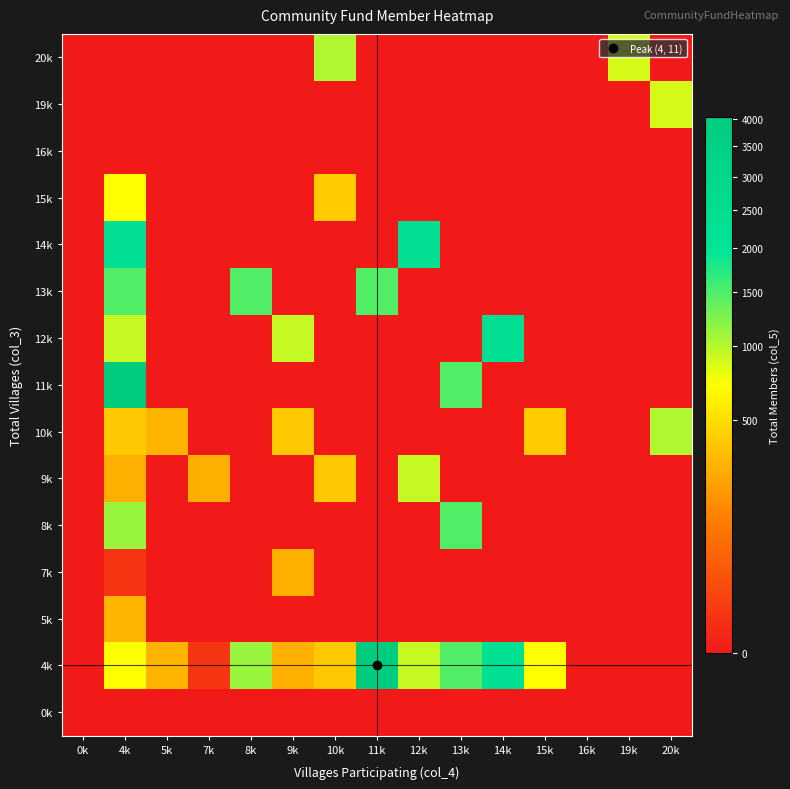

At which category is the sum across all series the highest?

4k